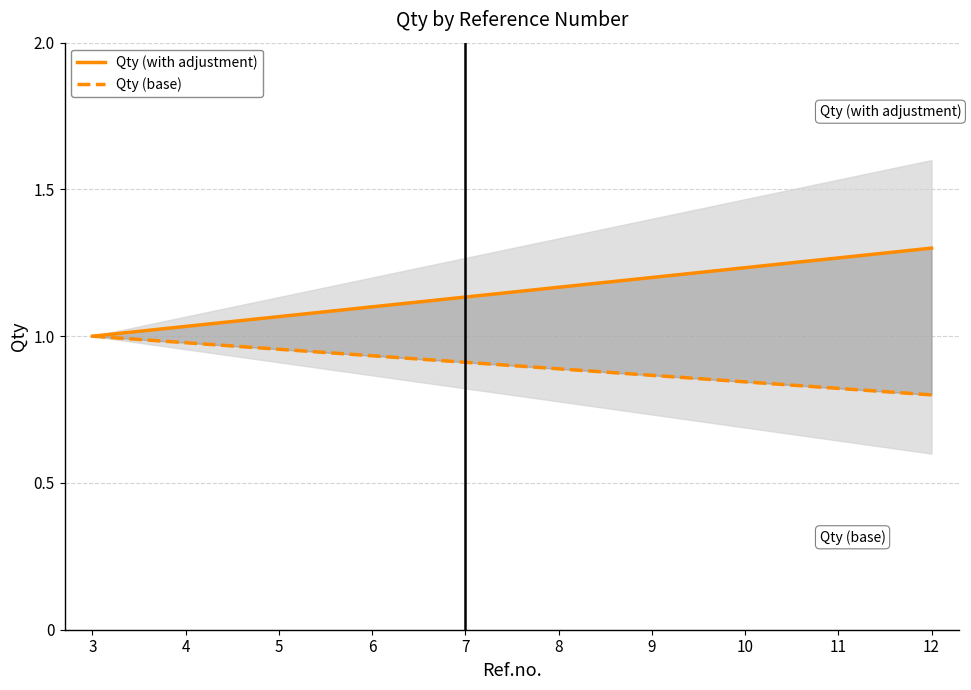

How many Qty (with adjustment) values are between 1 and 2?

10